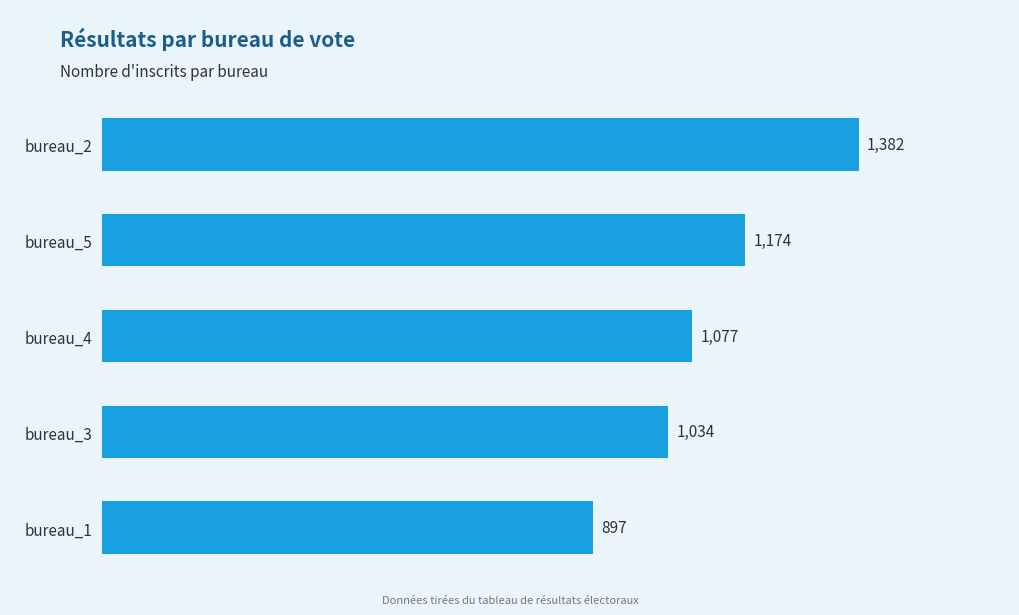

What position from the top is bureau_4?

3